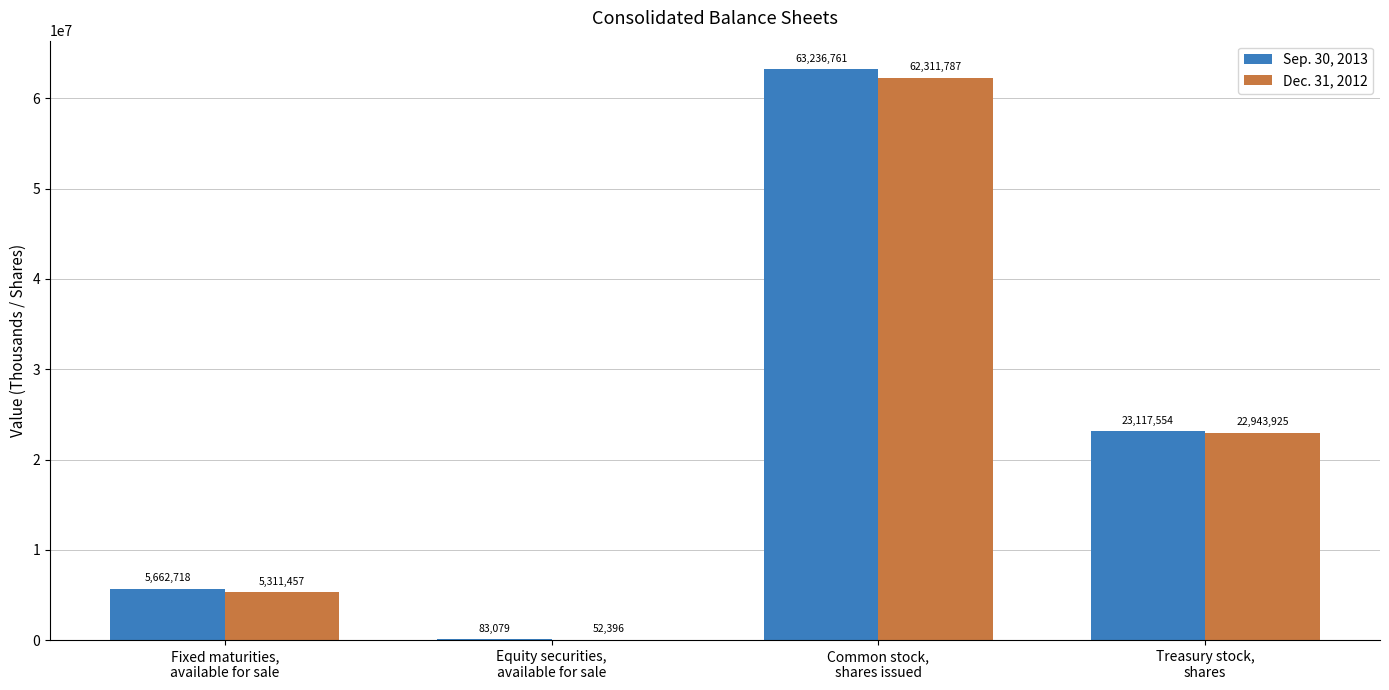

What is the sum of all Sep. 30, 2013 values?

92100112